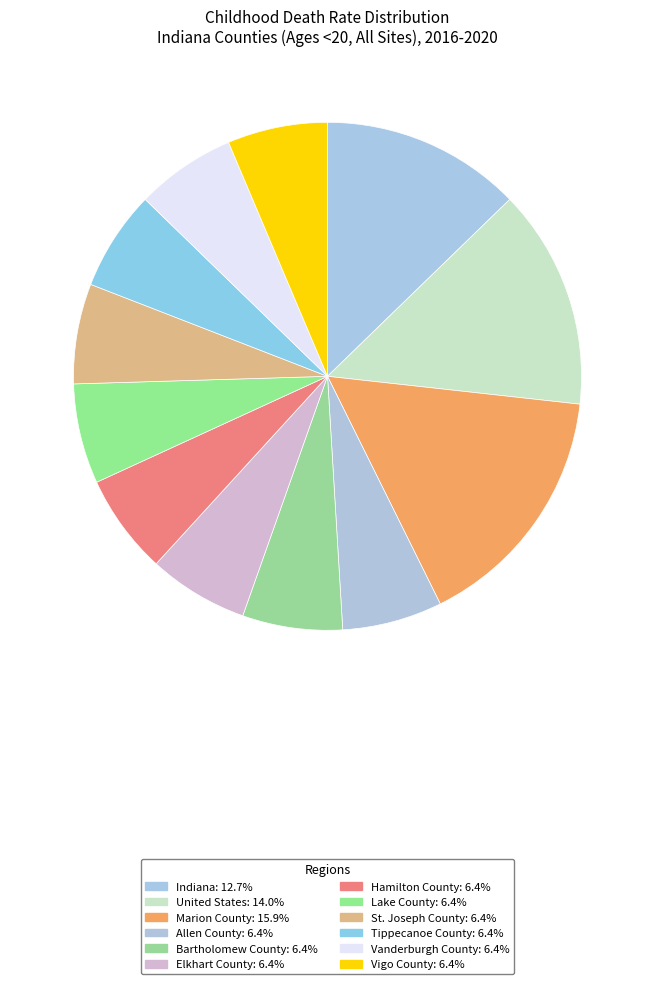

How many slices are in this pie chart?

12